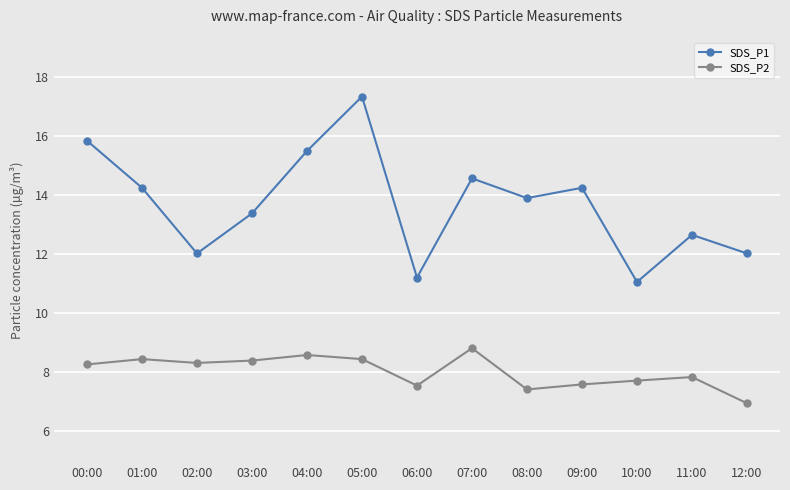

What are all the series names shown in the legend?

SDS_P1, SDS_P2